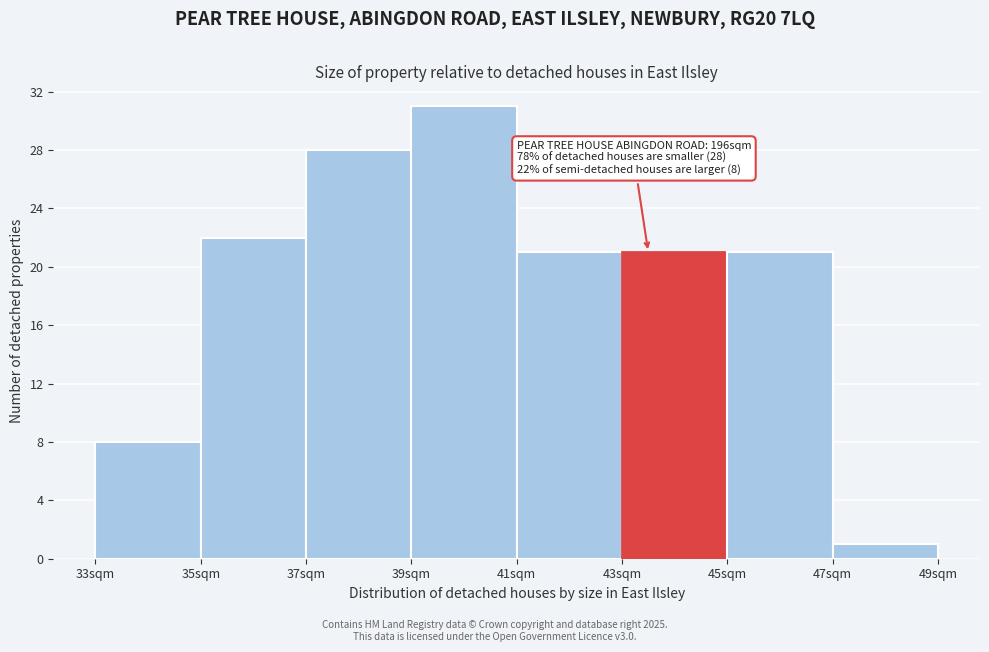

Over which range of the x-axis is the bar tallest?

39 to 41